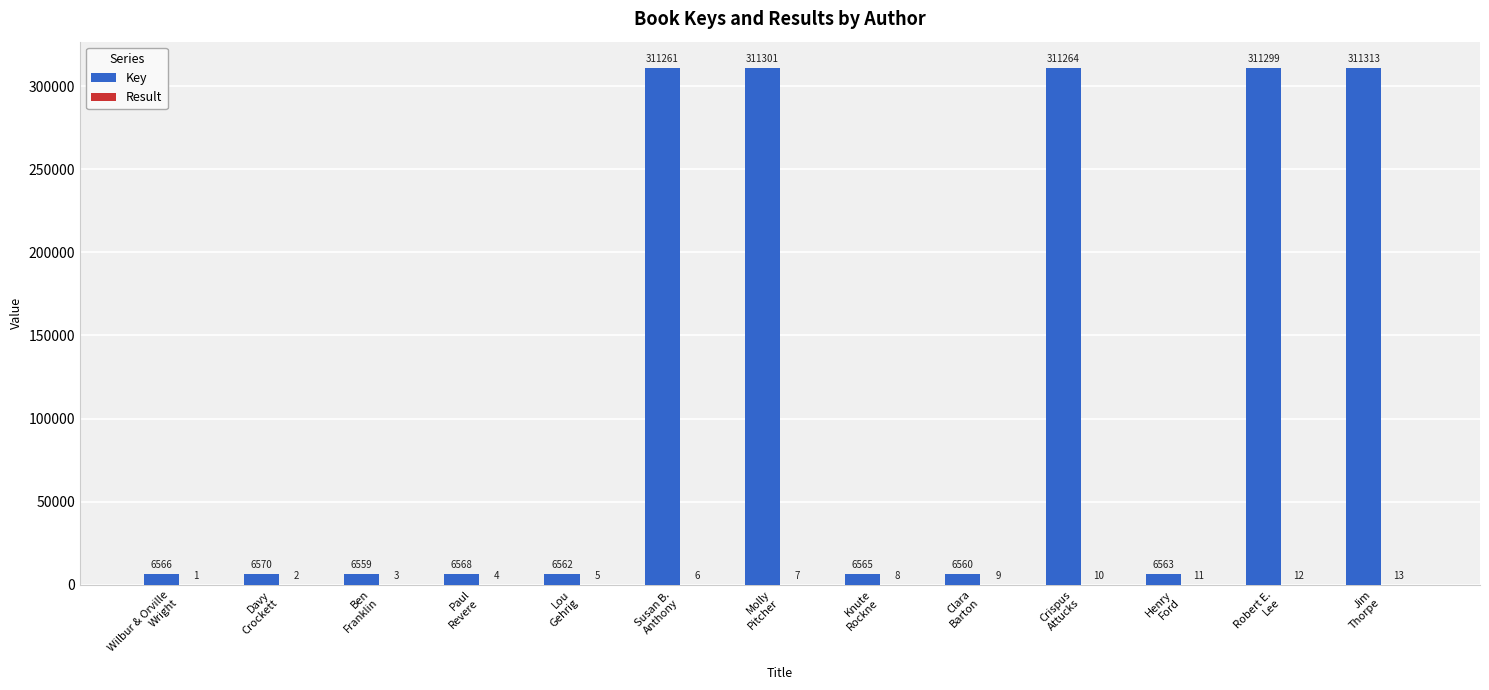

Which series has the largest total across all categories?

Key